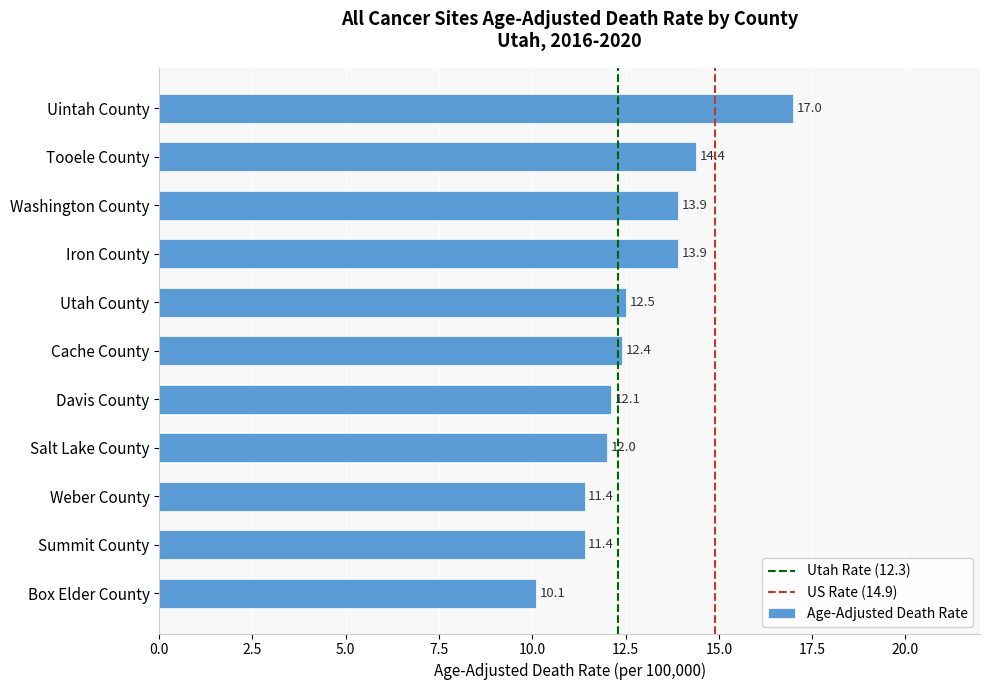

Reading top to bottom, extract all data points from this chart.

17.0	14.4	13.9	13.9	12.5	12.4	12.1	12.0	11.4	11.4	10.1